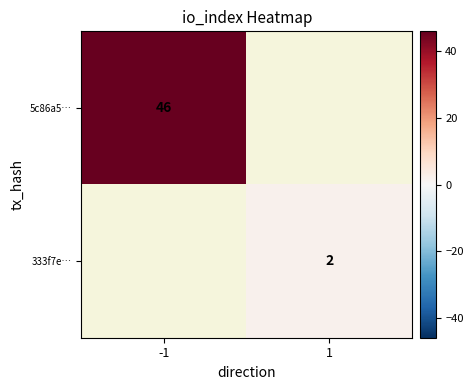

Is it true that 333f7e… equals 0.5 at 1?

False